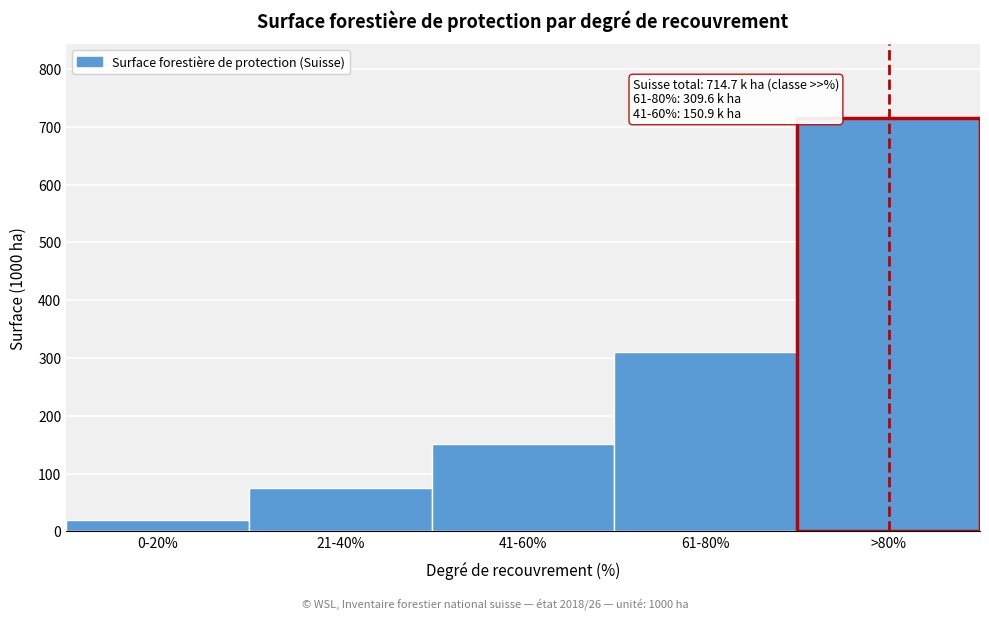

Reading left to right, what are all the values shown in this chart?

19.0	75.9	150.9	309.6	714.7